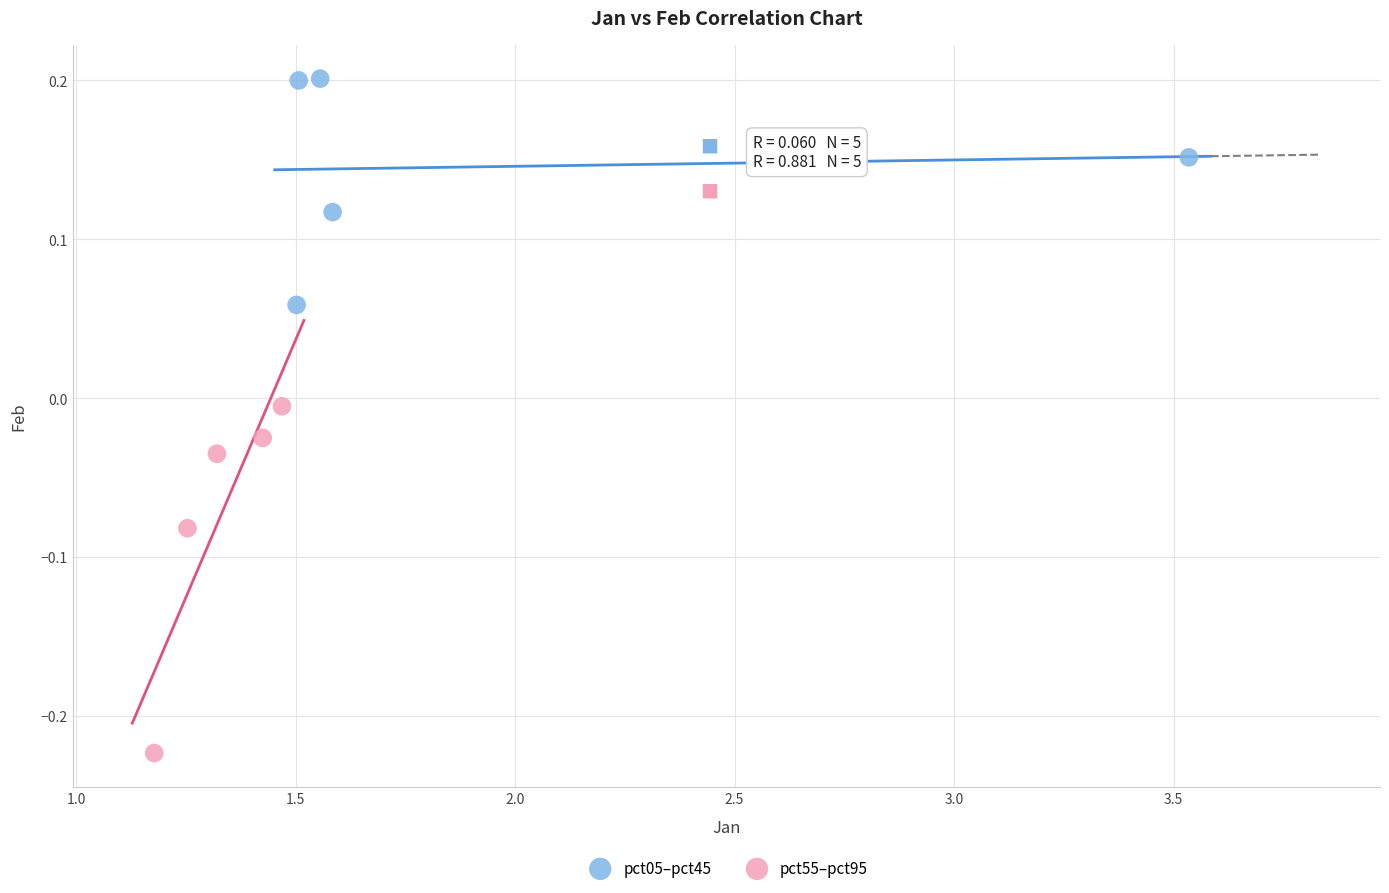

Which series reaches the minimum Y coordinate?

pct55–pct95